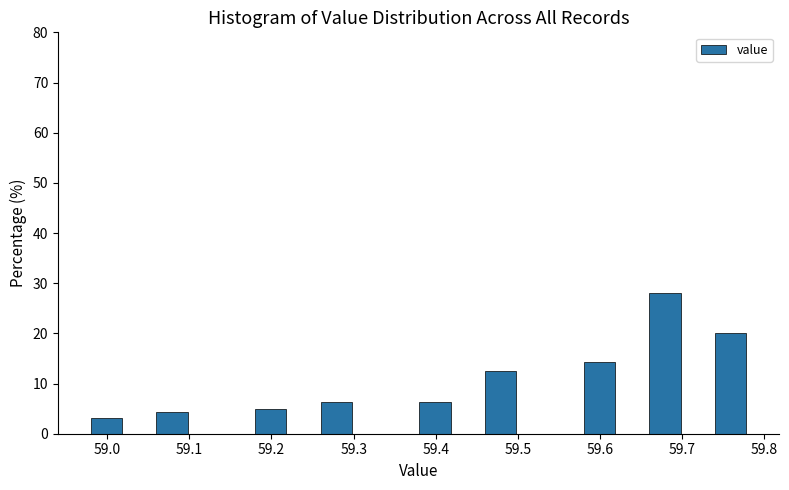

How tall is the bar that spans 59.38 to 59.42 on the x-axis? The values are not printed on the chart, so give them approximately, as read against the axis.

6